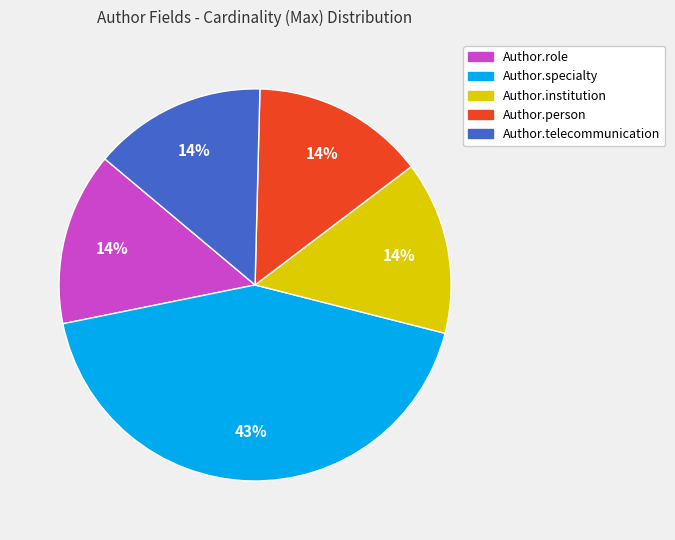

How many slices are in this pie chart?

5